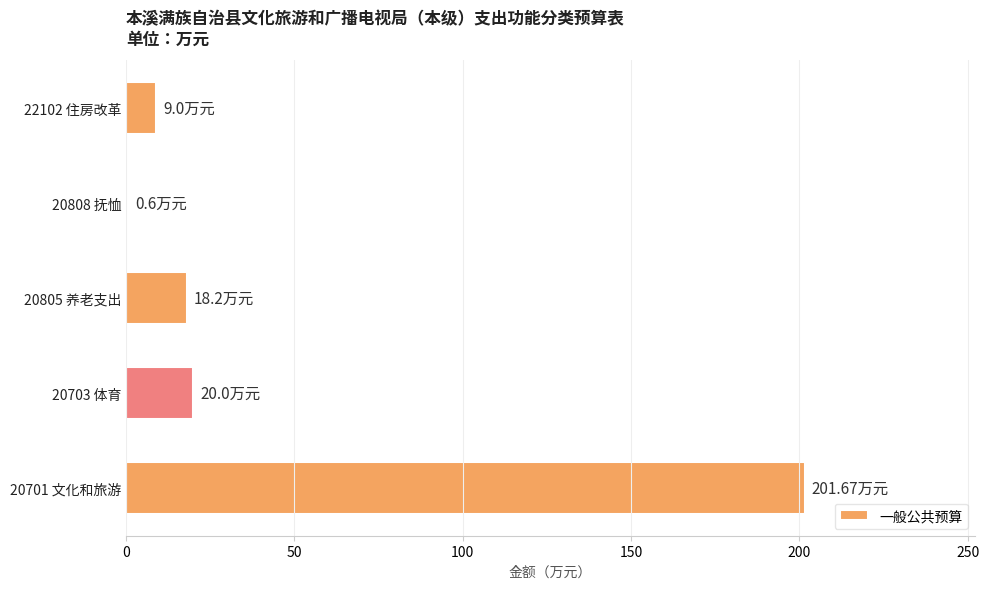

What is the change in value from 20805 养老支出 to 22102 住房改革?

-9.2